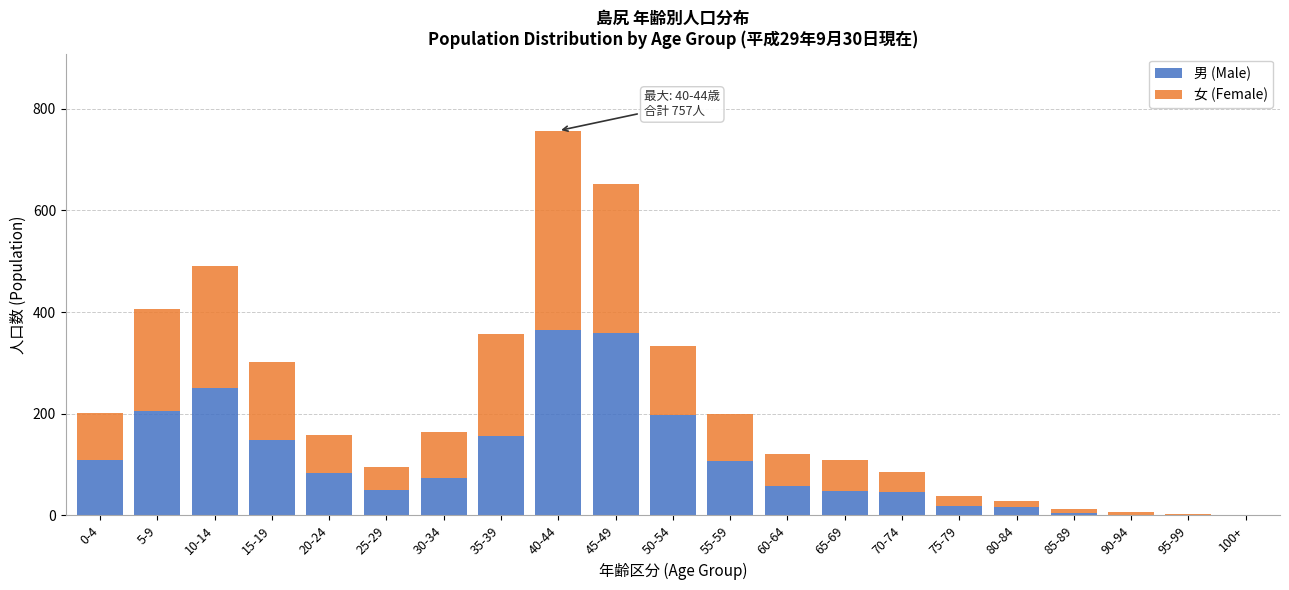

Is it true that 男 (Male) equals 279 at 35-39?

False